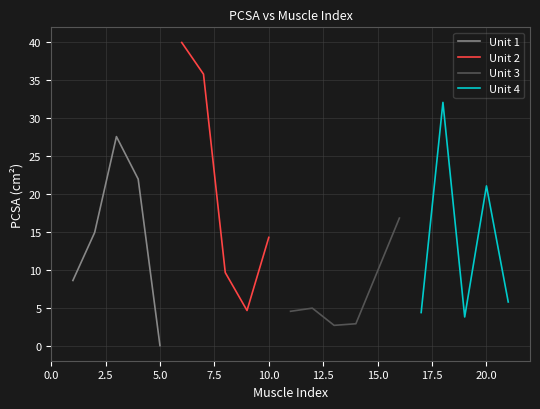

What is the maximum value for Unit 1?

27.6